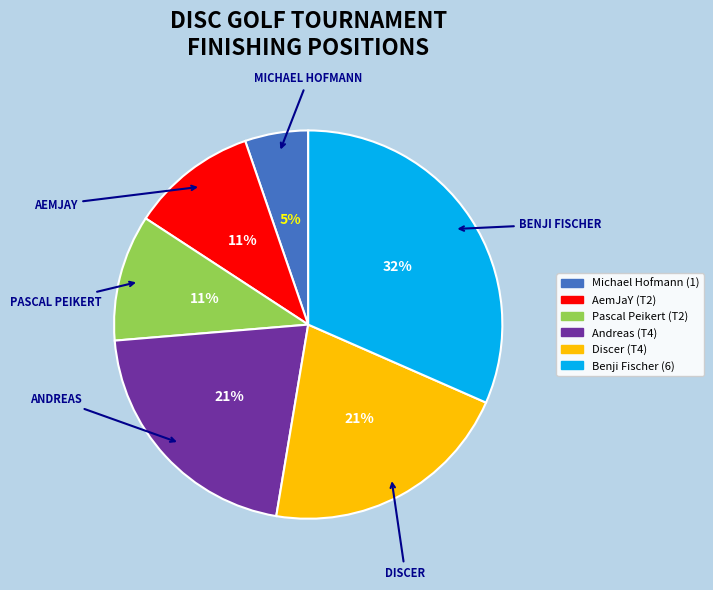

The Michael Hofmann (1) slice represents 11% of the pie. True or false?

False